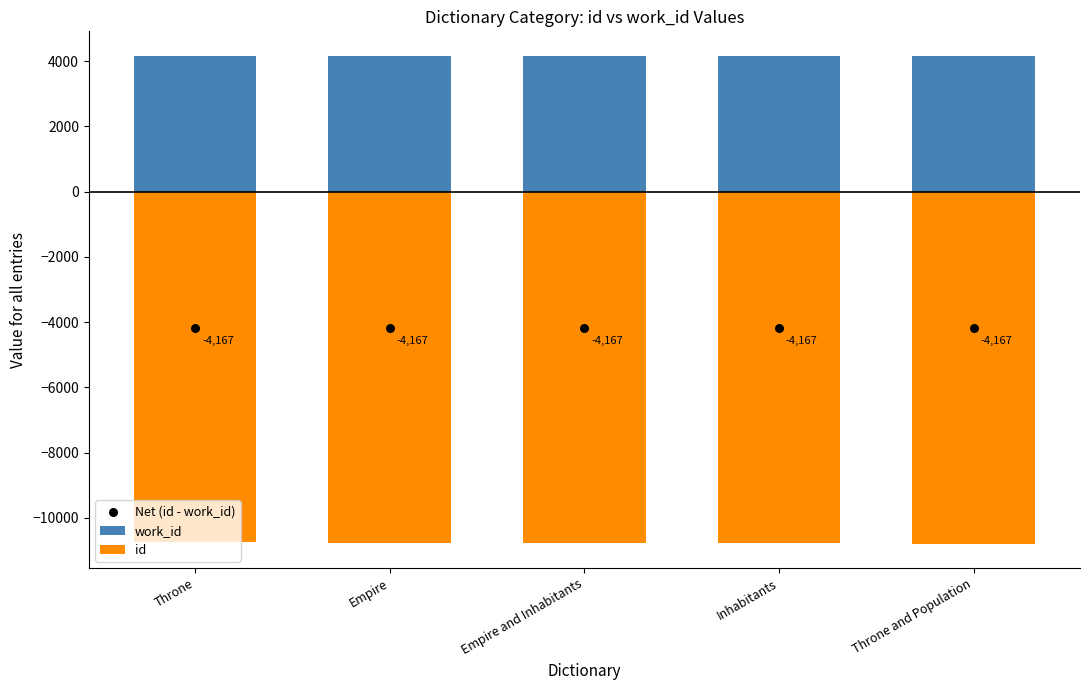

What is the total value across all series at Empire?

-10756